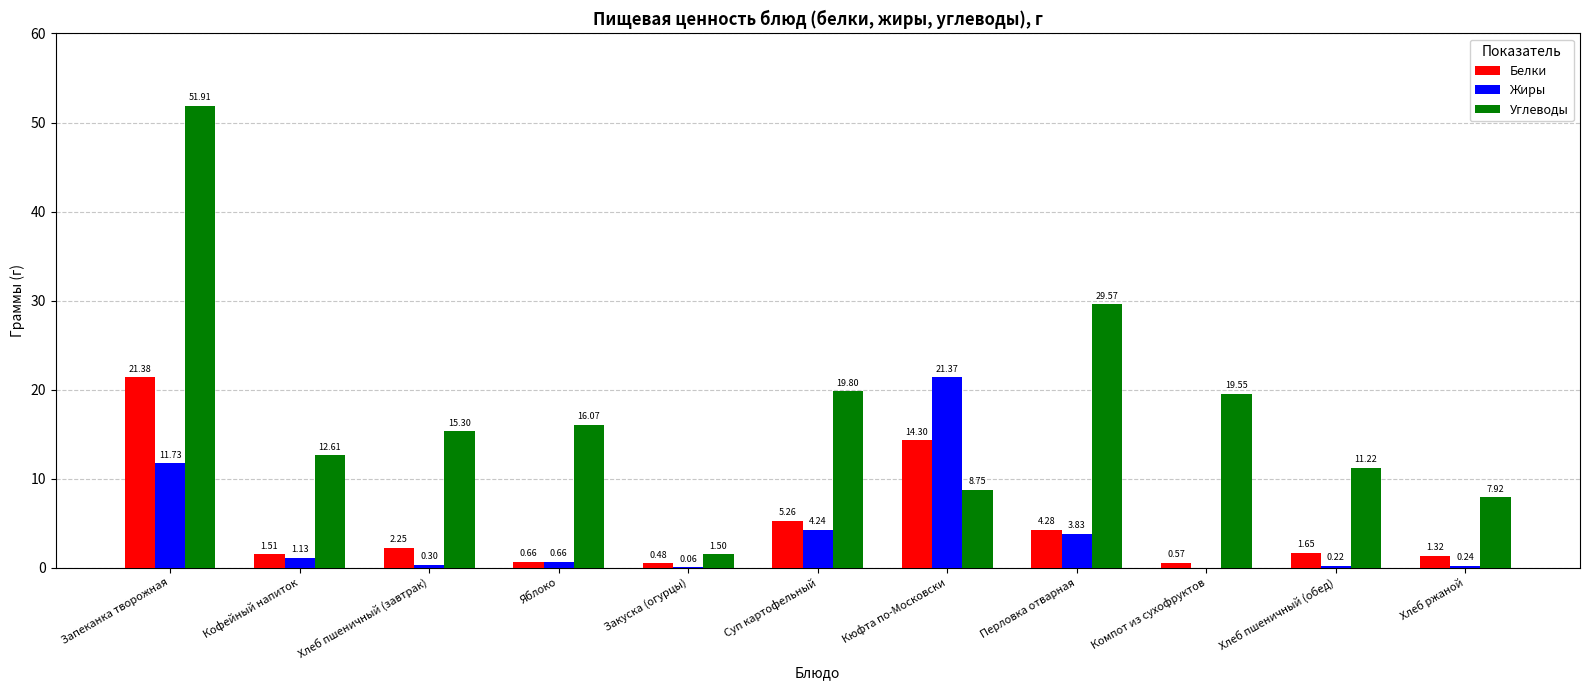

What are all the series names shown in the legend?

Белки, Жиры, Углеводы